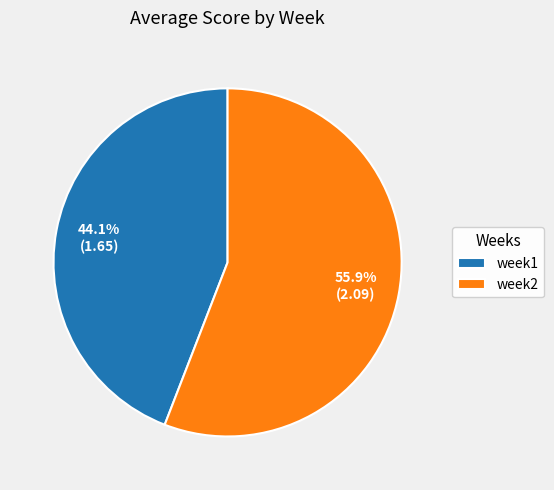

How many slices are in this pie chart?

2